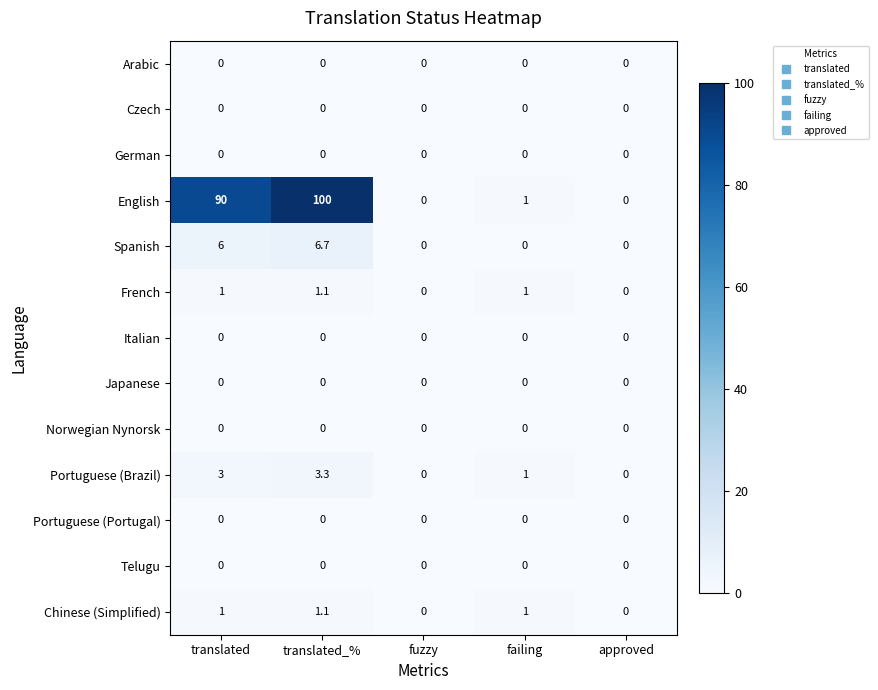

Count the number of categories in the chart.

5